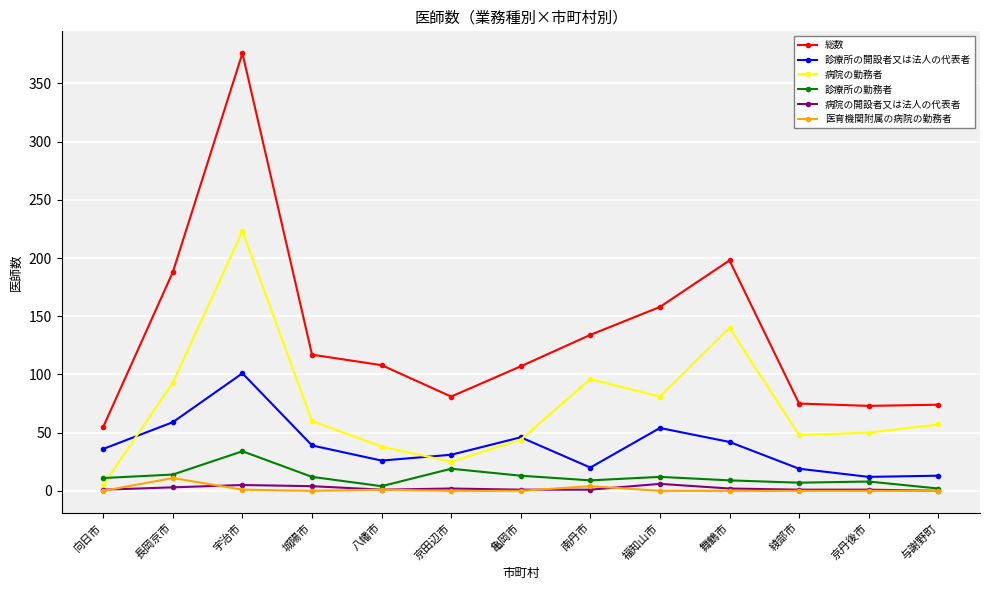

At which category does the chart reach its peak across all series?

宇治市